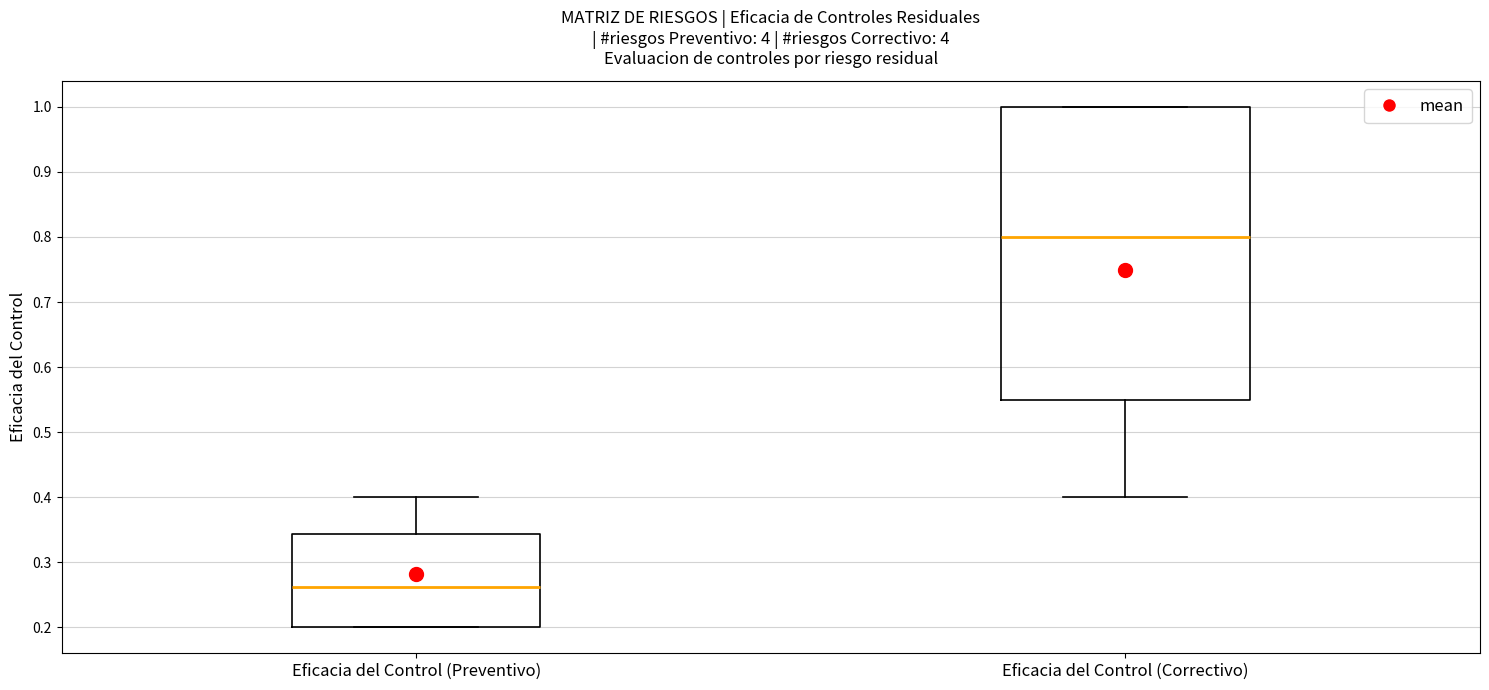

Which box is the tallest, from its lower edge to its upper edge?

Eficacia del Control (Correctivo)